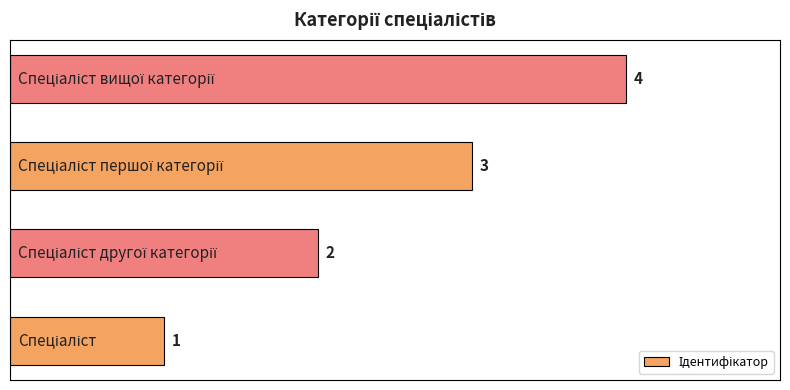

What is the greatest value displayed?

4